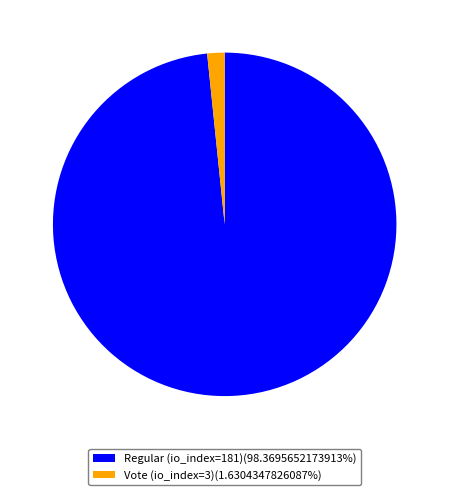

Count the number of slices in the pie.

2